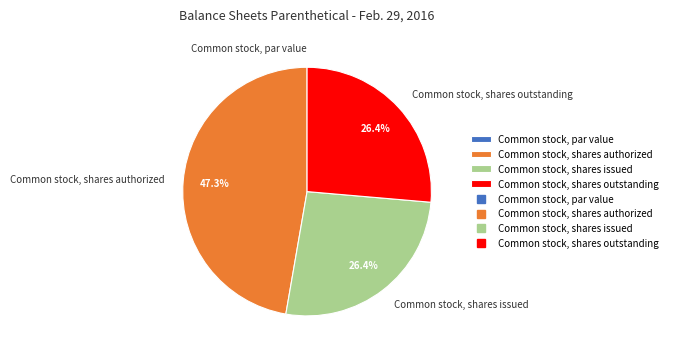

What is the largest slice in the pie chart?

Common stock, shares authorized